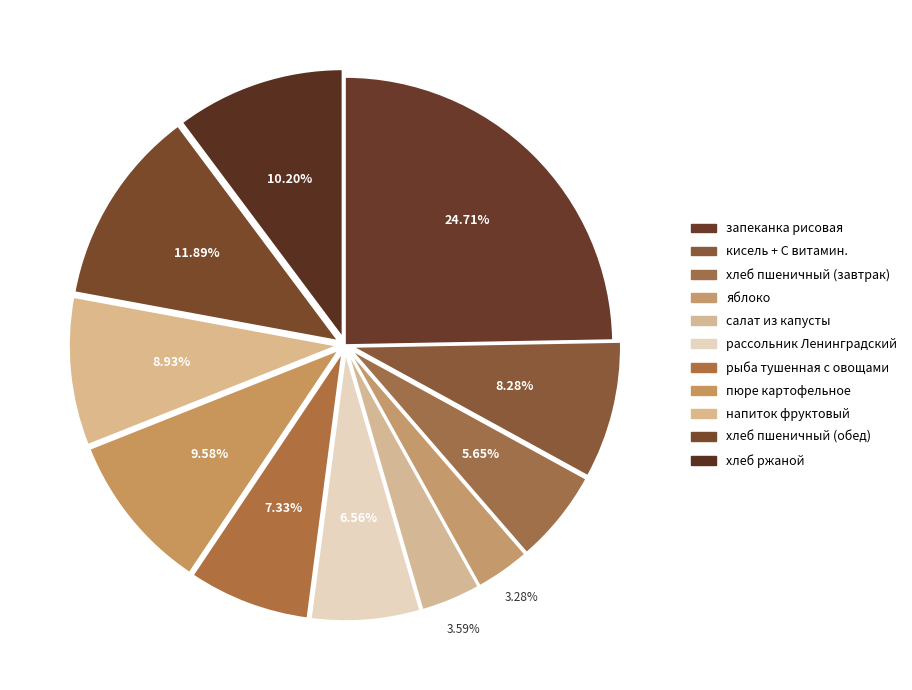

What percentage is NOT represented by хлеб пшеничный (обед)?

88.1%